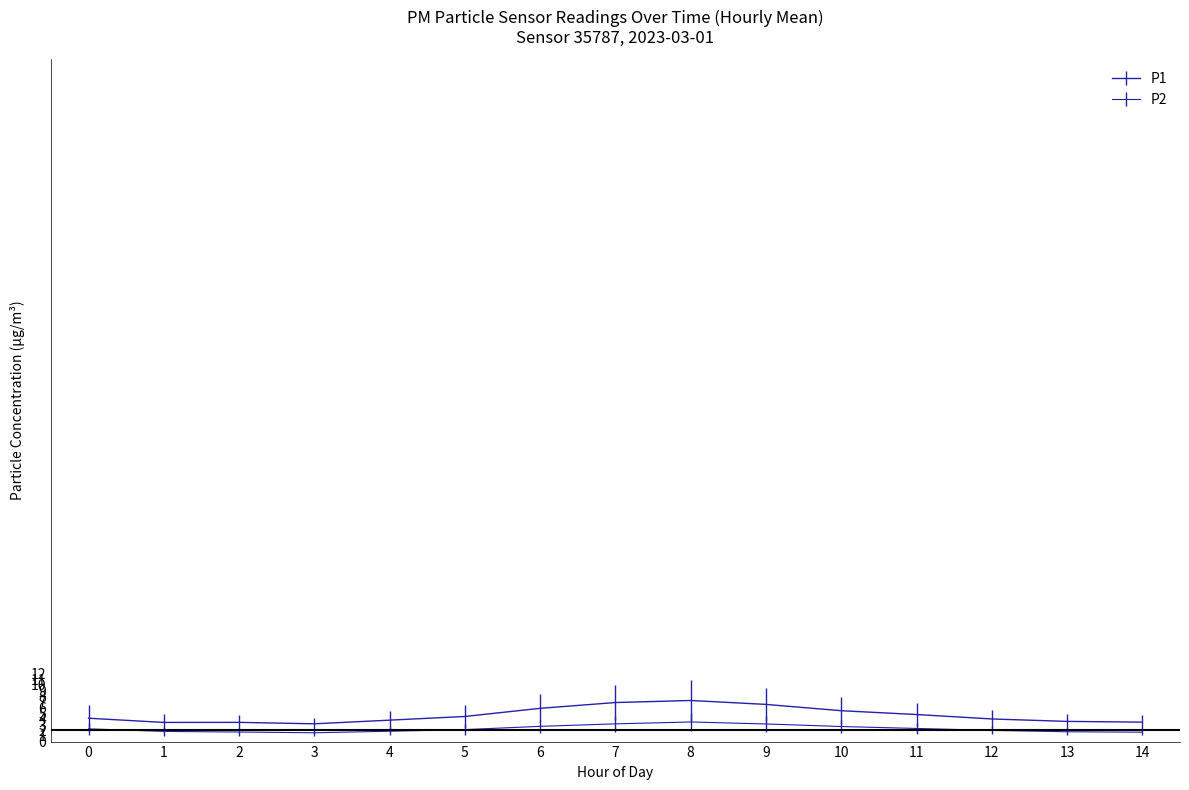

Does the chart display data point markers on the line(s)?

No